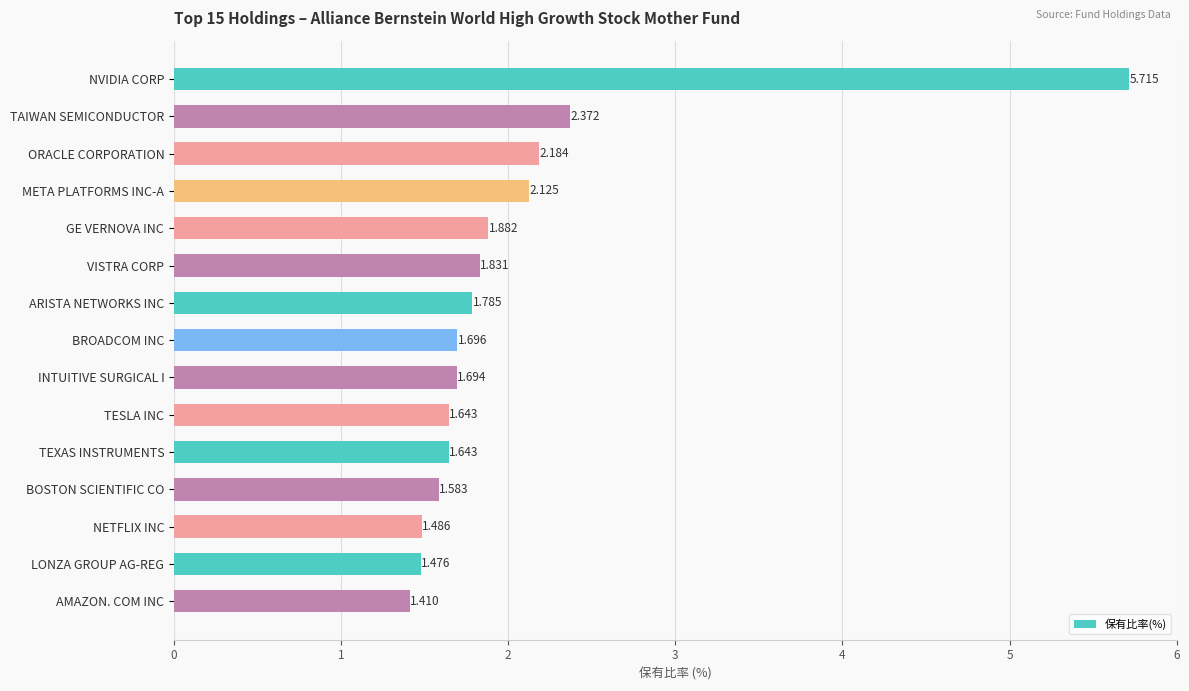

What is the label of the 7th bar from the bottom?

INTUITIVE SURGICAL I